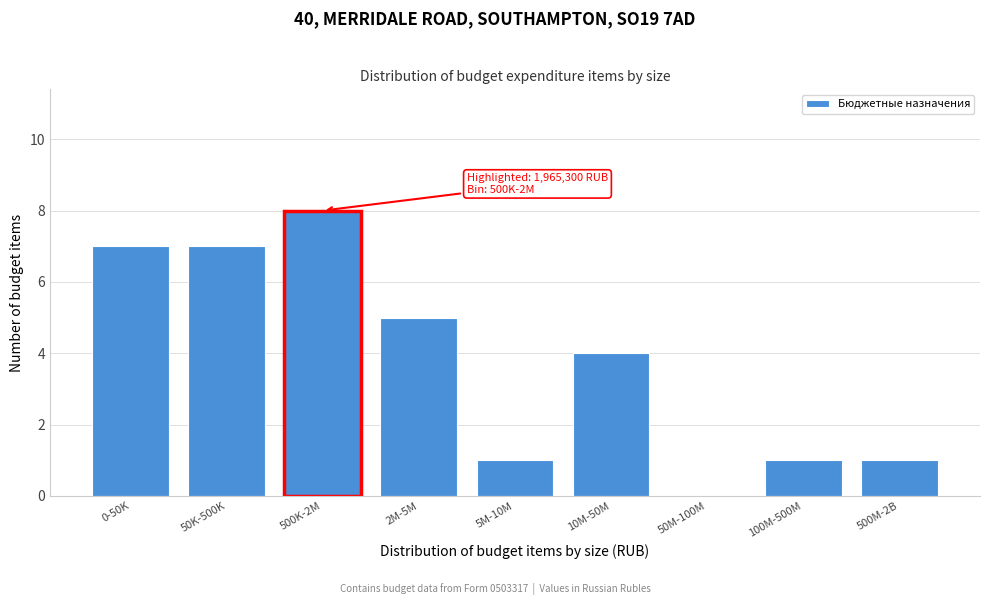

Reading left to right, extract all data points from this chart.

0-50K=7	50K-500K=7	500K-2M=8	2M-5M=5	5M-10M=1	10M-50M=4	50M-100M=0	100M-500M=1	500M-2B=1